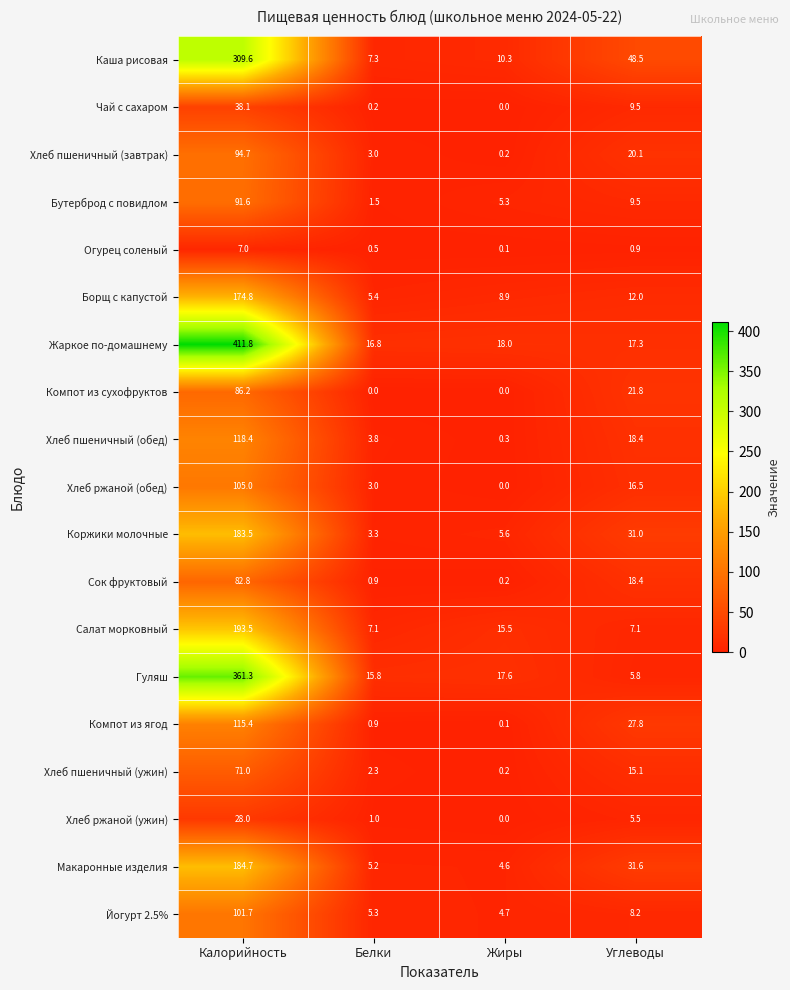

At which category is the sum across all series the highest?

Калорийность